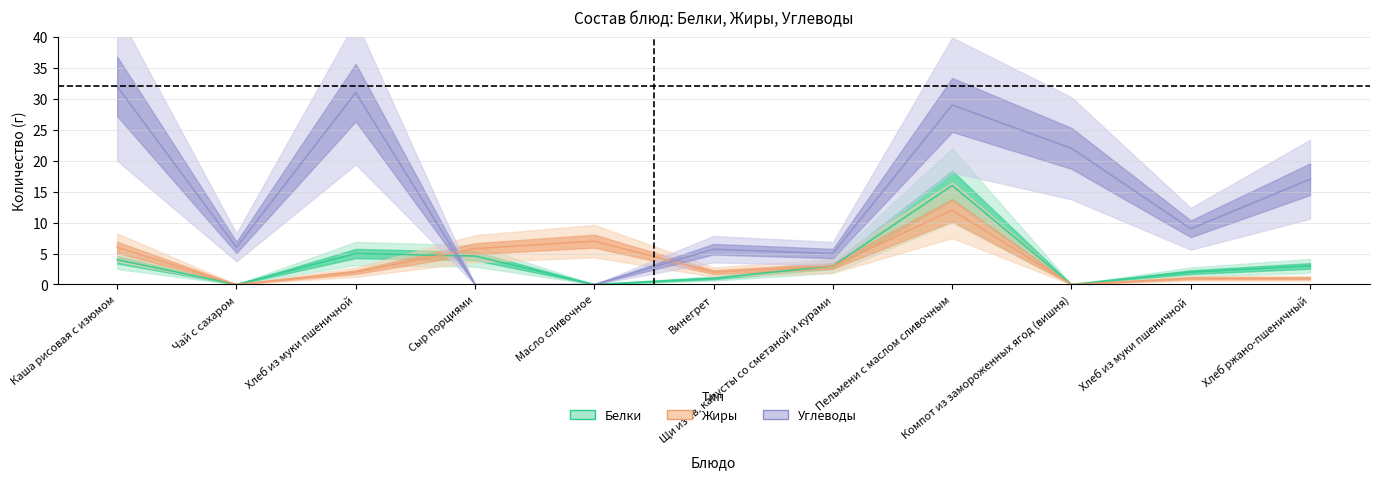

Which category has the lowest value in the Углеводы series?

Сыр порциями